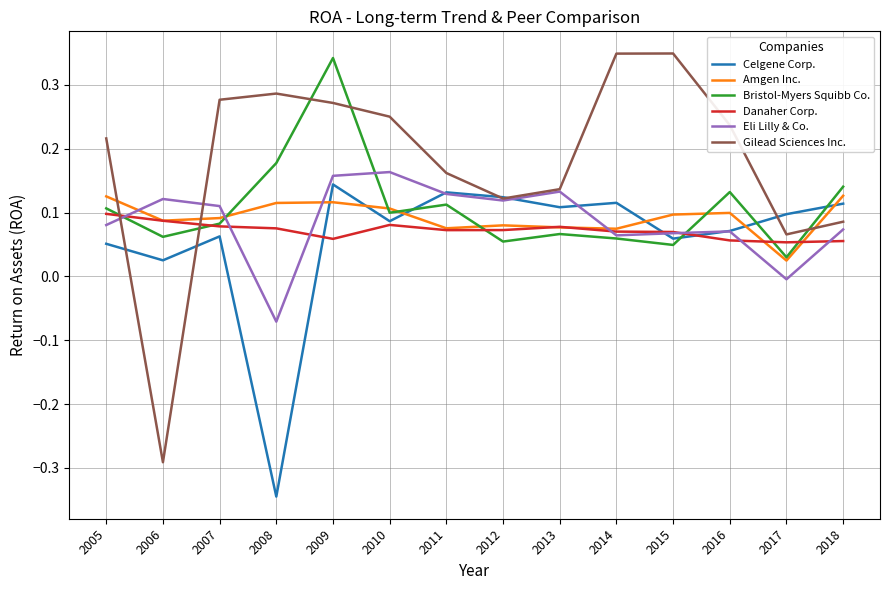

What is the total value across all series at 2005?

0.7